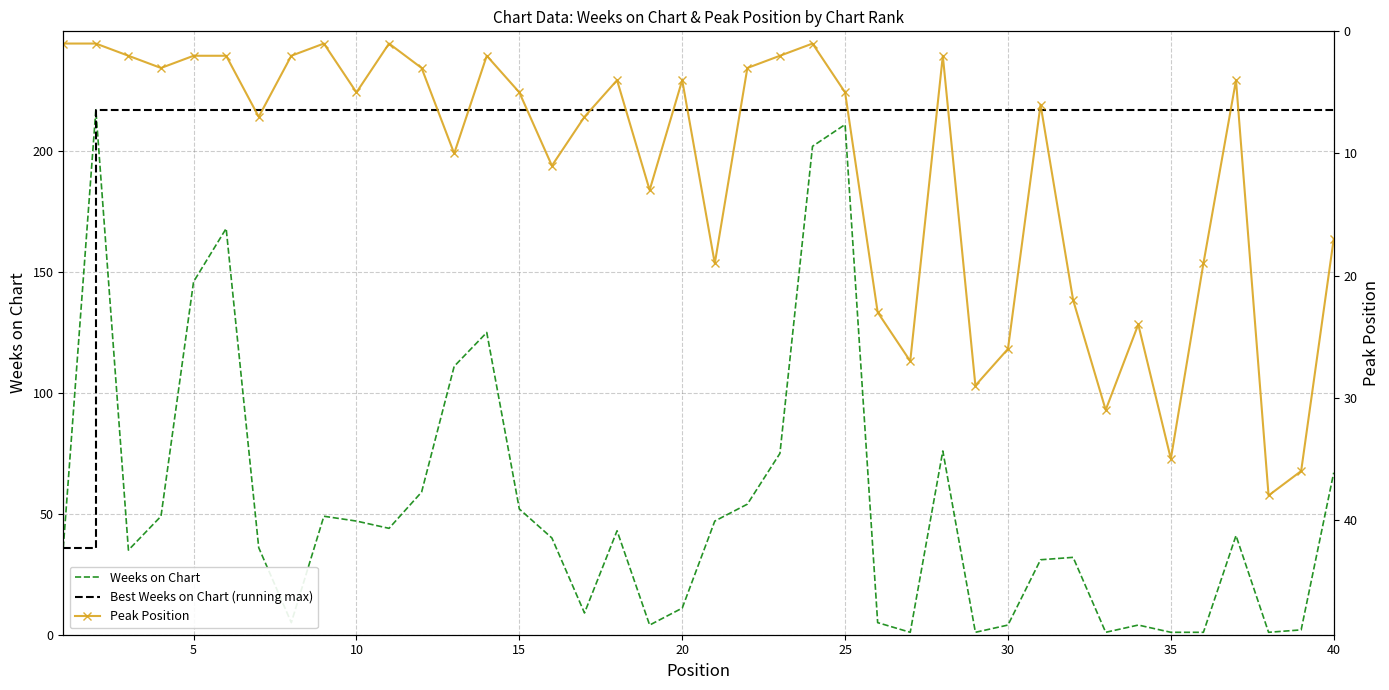

What is the maximum value for Weeks on Chart?

217